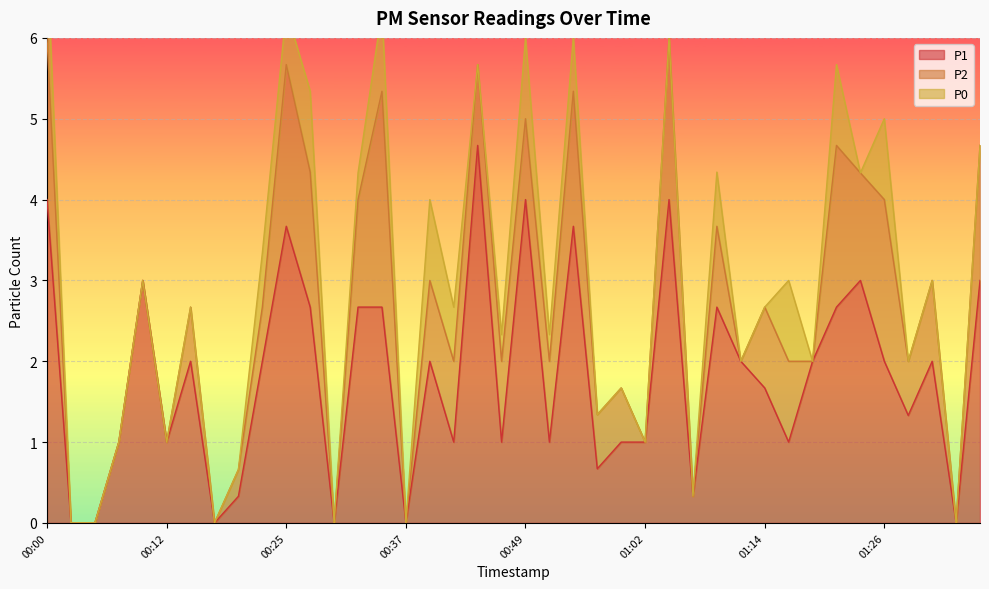

In P1, how many points are higher than both neighbors (excluding endpoints)?

11